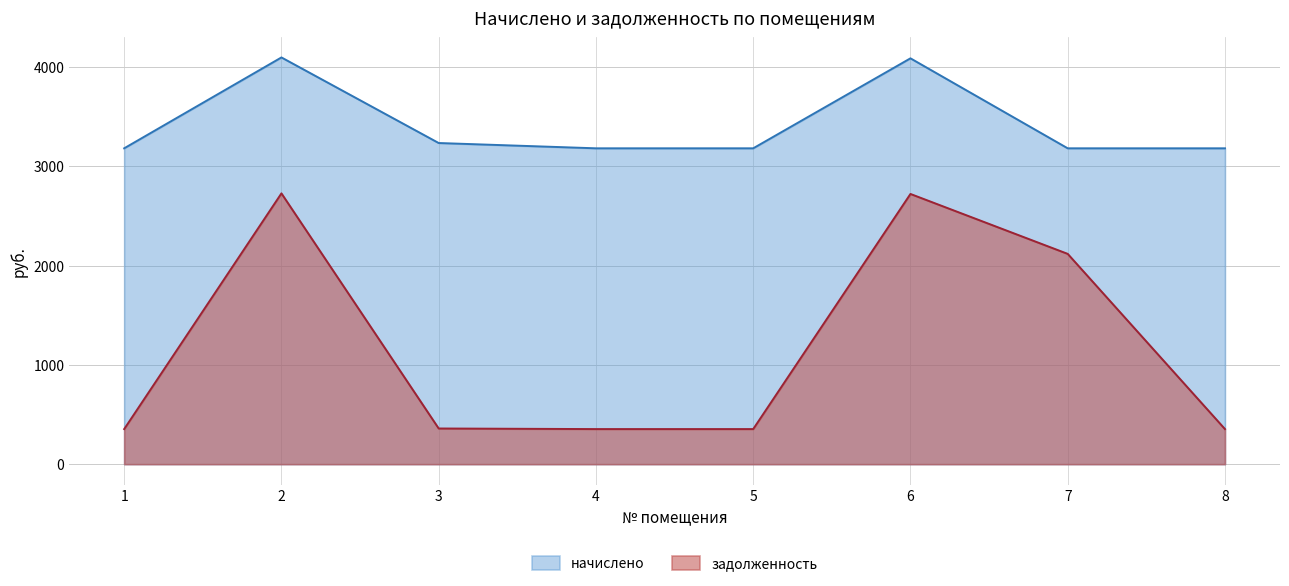

What is the value of the задолженность point at the 2nd from the left?

2726.6